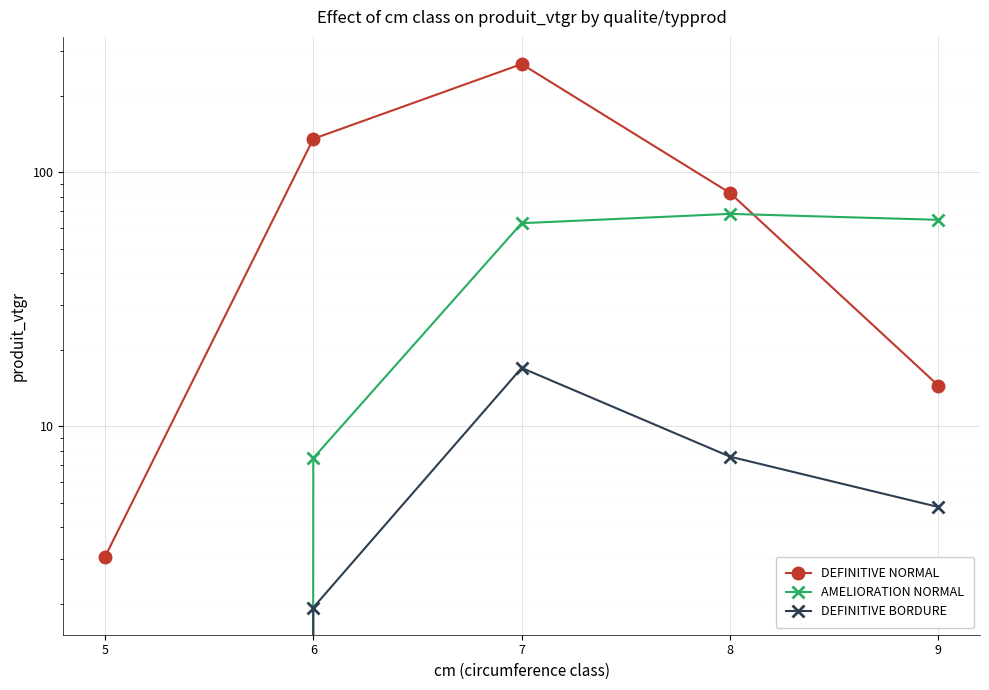

What is the spread (max minus min) of values at 7?

249.2